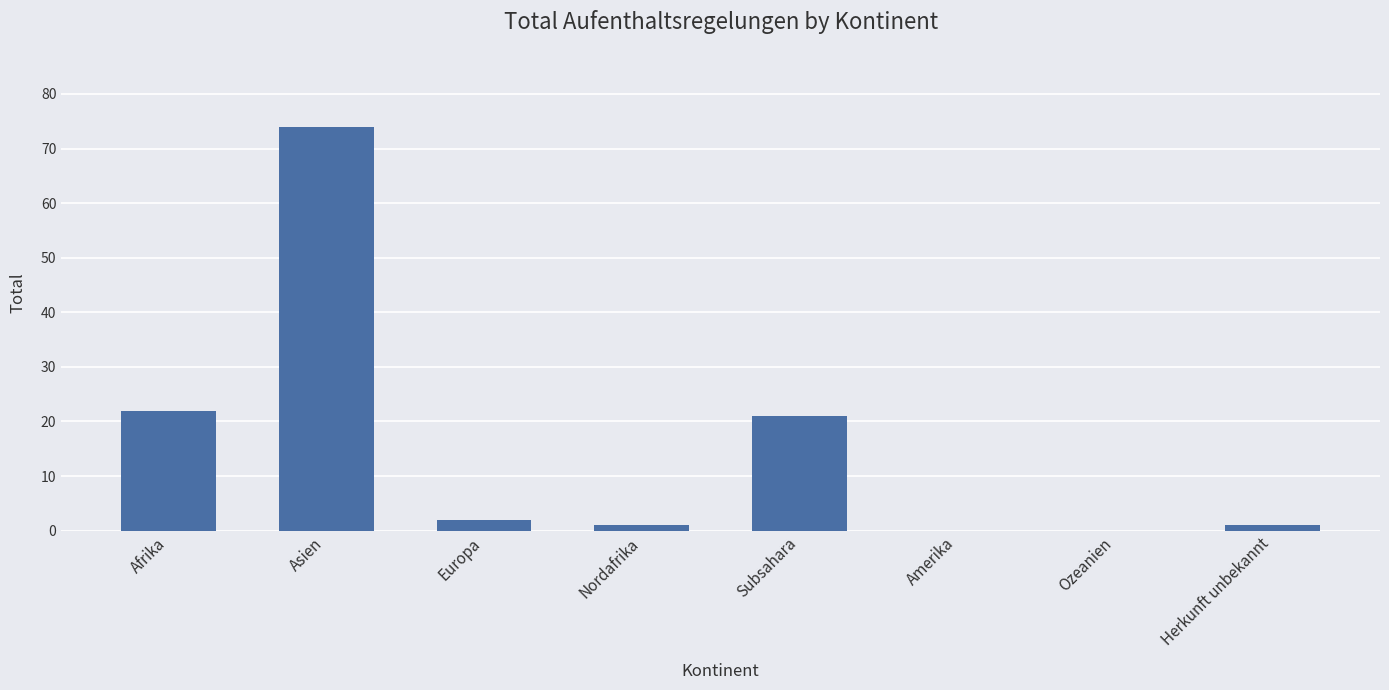

Between Europa and Nordafrika, which is larger?

Europa